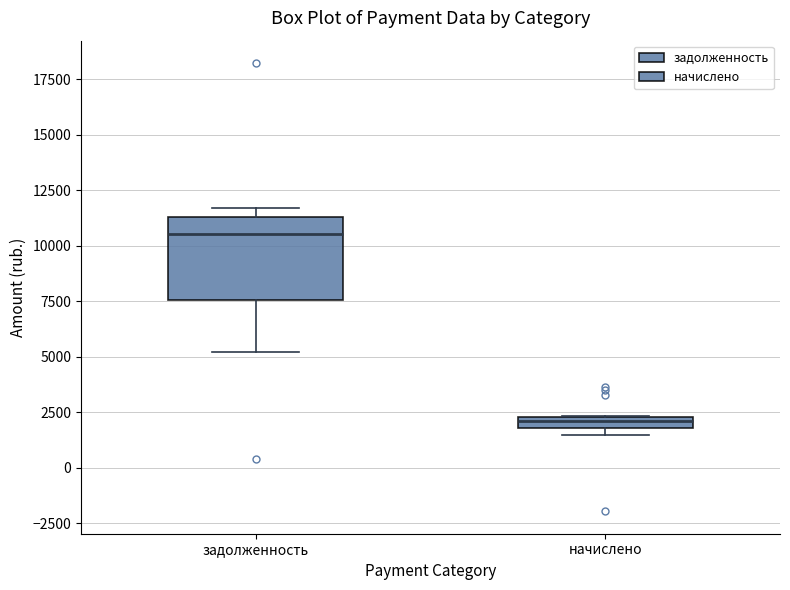

Which box has the lowest median line?

начислено